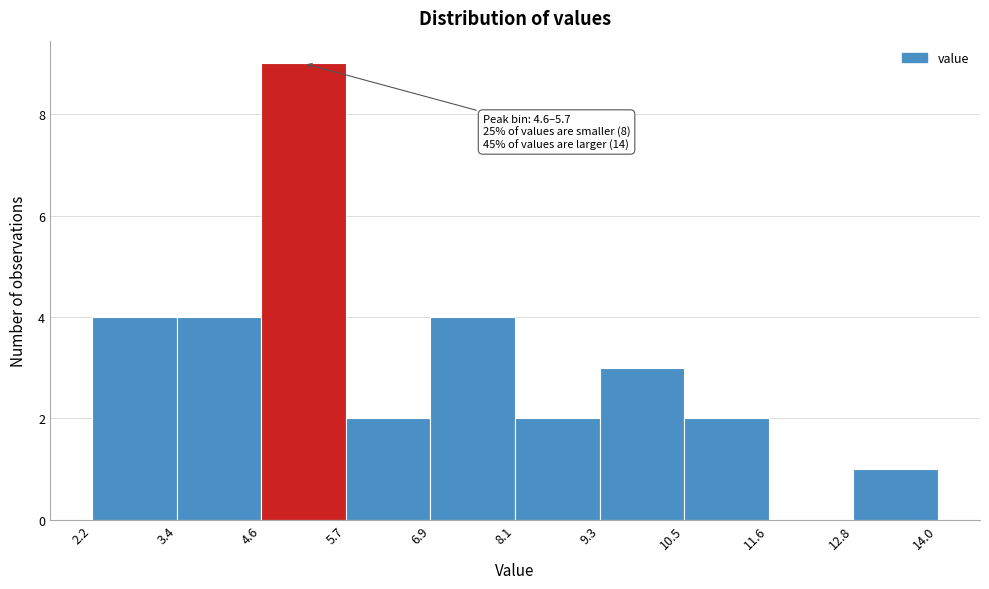

Which range on the x-axis has the tallest bar?

4.6 to 5.7